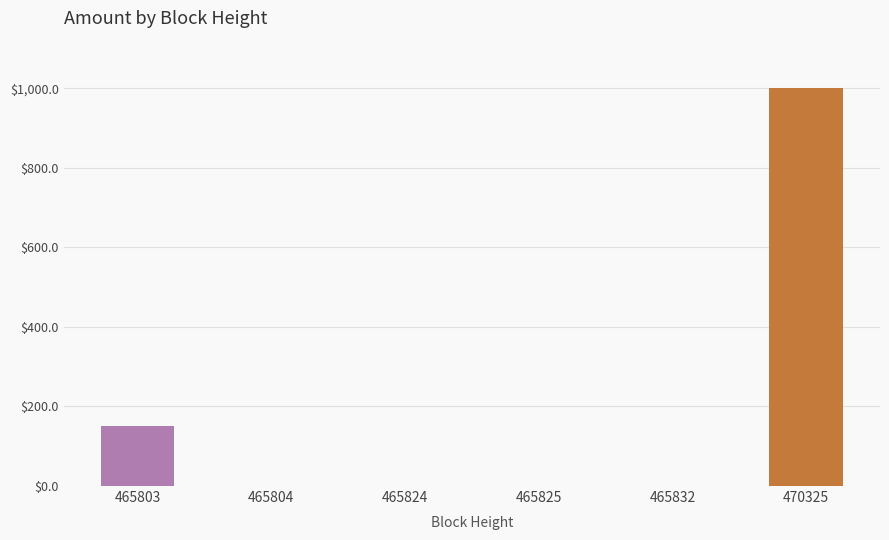

What is the sum of all values?

1153